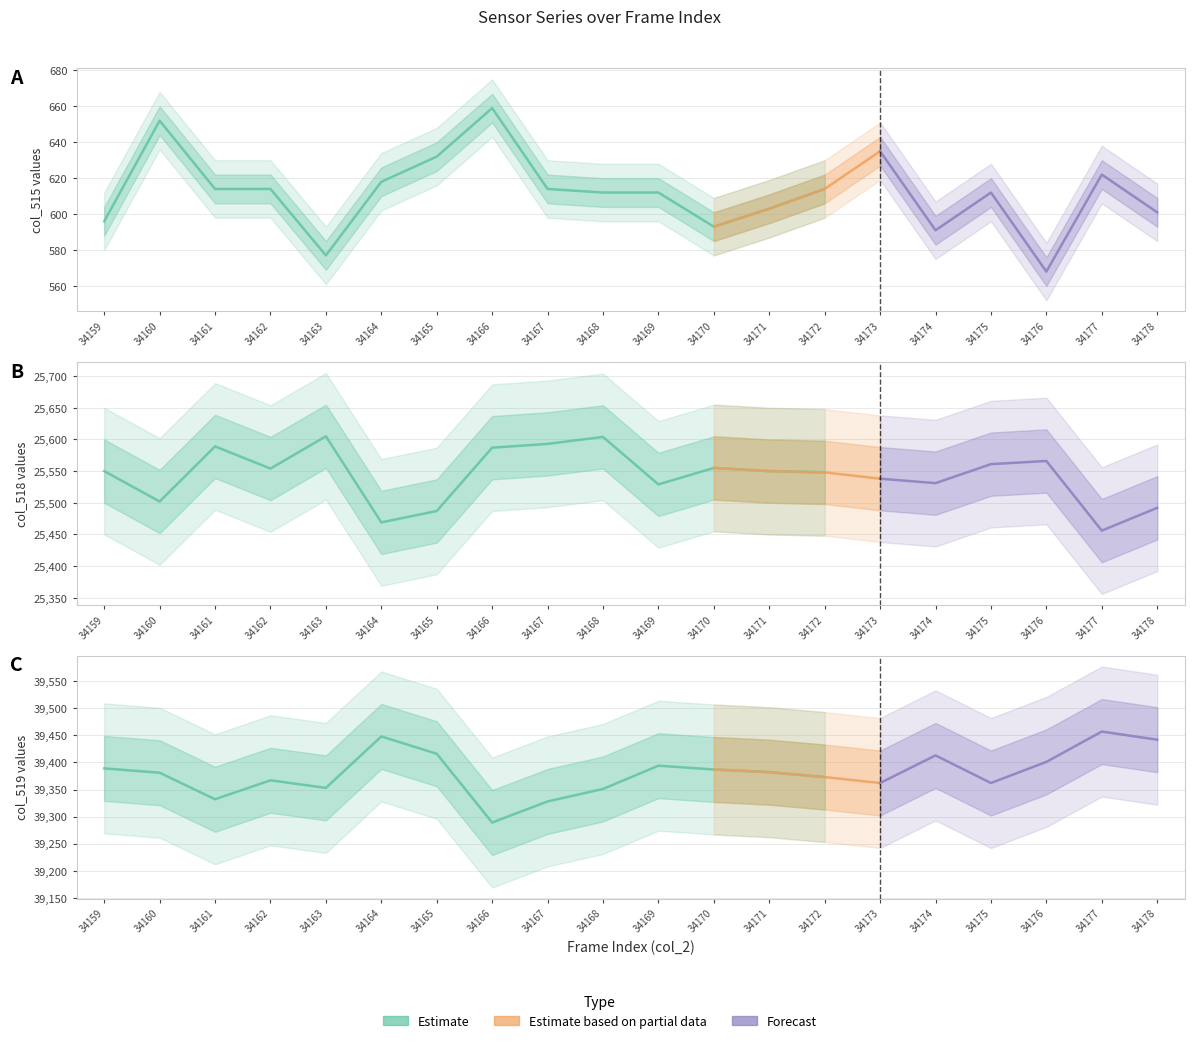

Is this an area chart (filled region under the line)?

No